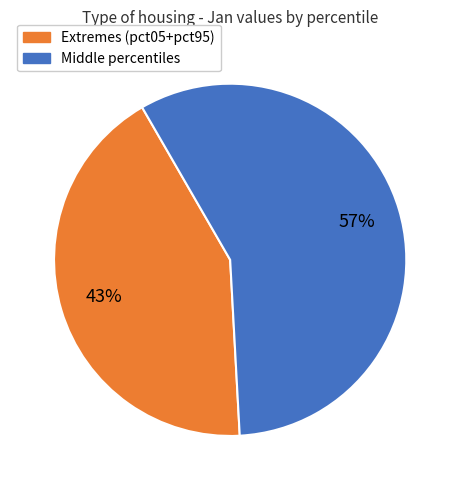

To the nearest percent, what is the average slice percentage?

50%